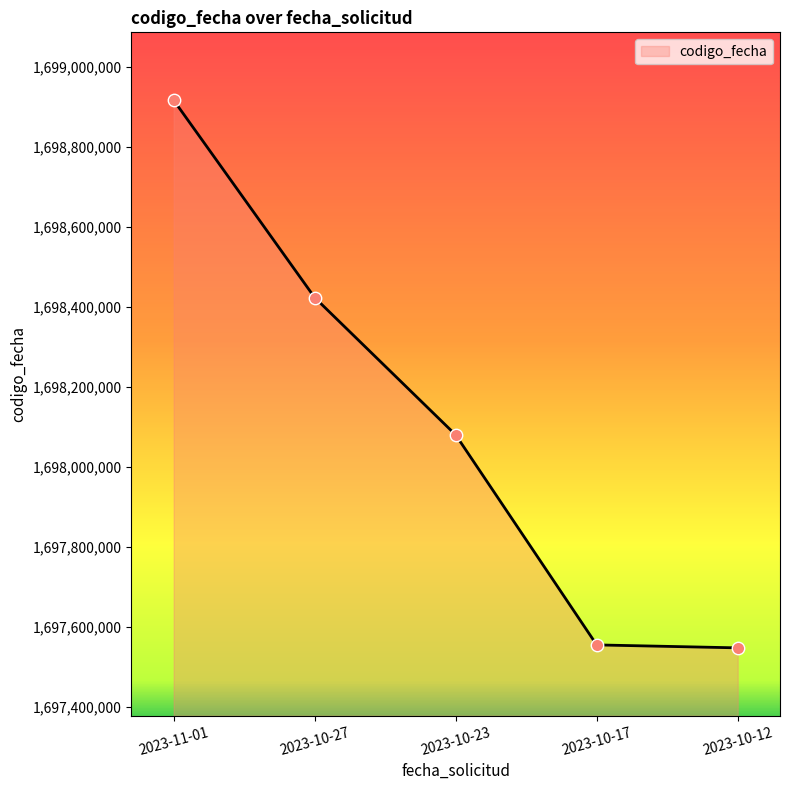

Which has a higher value, 2023-11-01 or 2023-10-23?

2023-11-01